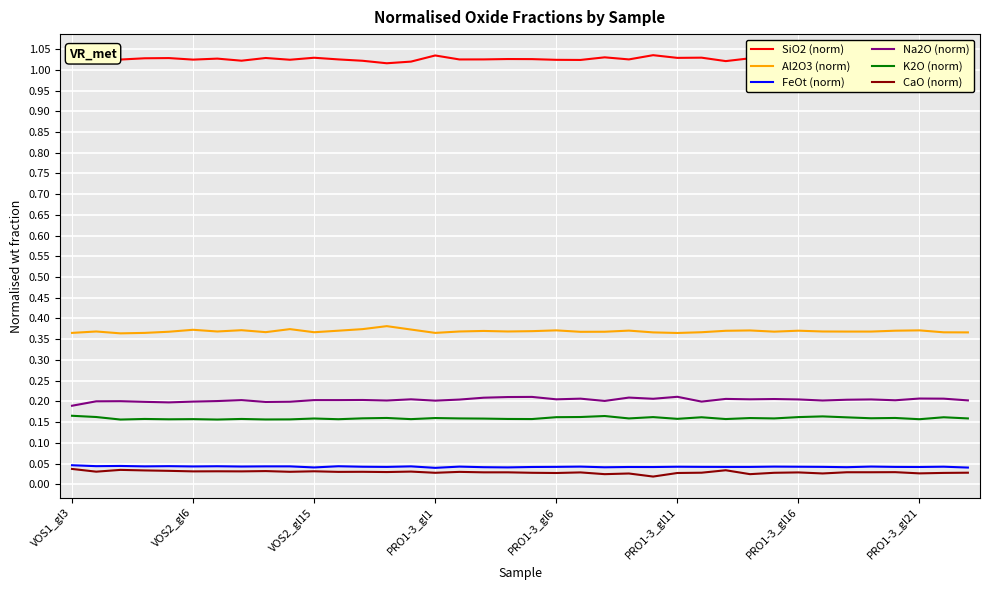

True or false: FeOt (norm) and Na2O (norm) cross at least once.

False